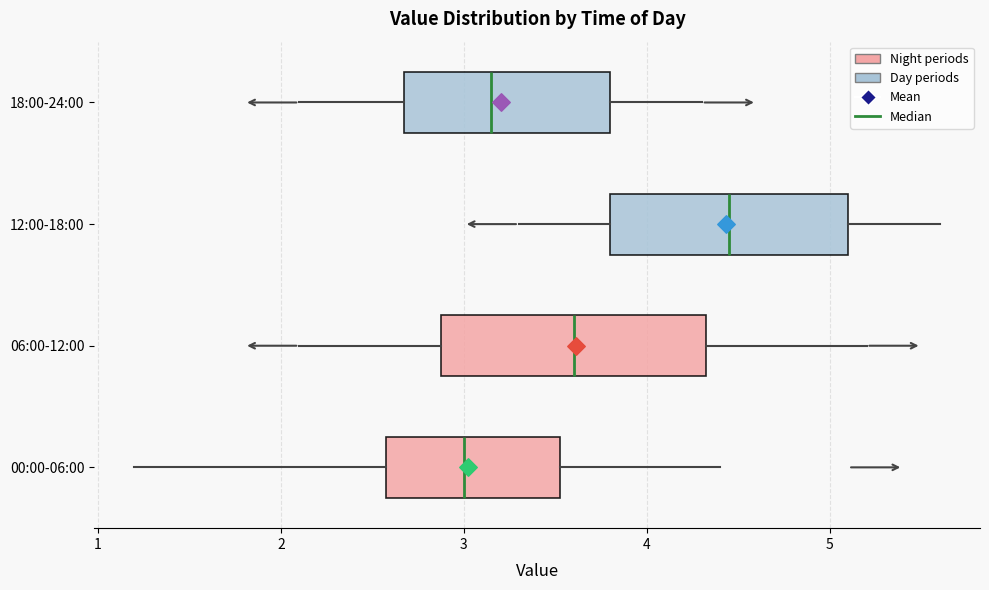

Which box has the furthest to the left median line?

00:00-06:00